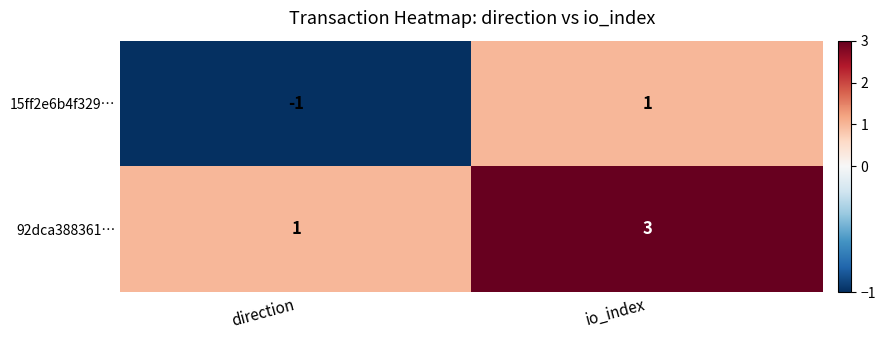

At which category does the chart reach its peak across all series?

io_index